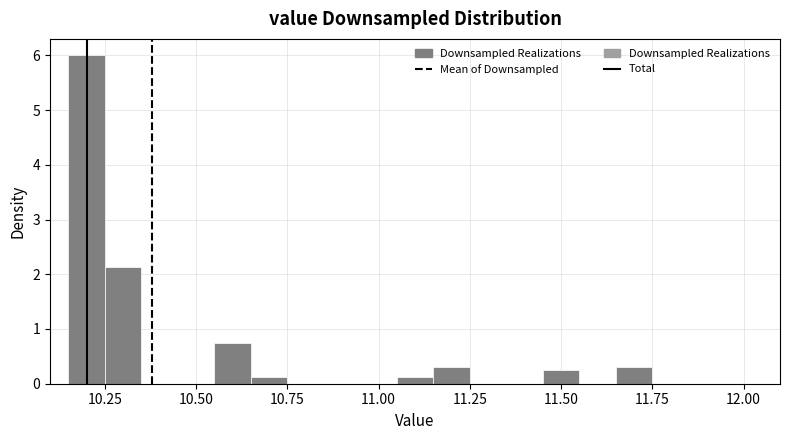

Around what value on the x-axis is the tallest bar? Give the approximate position of its centre, as read against the axis.

10.20